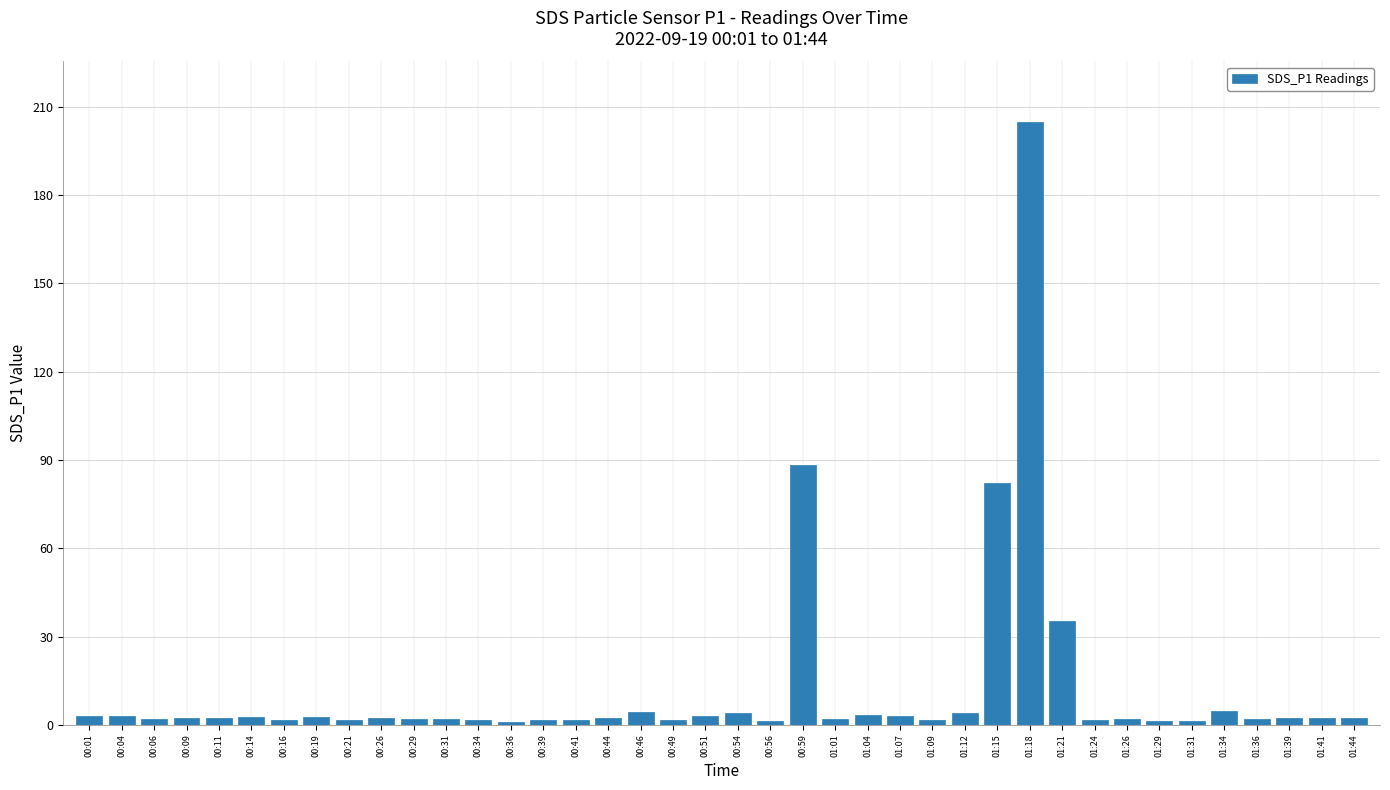

Which label corresponds to the largest value in the chart?

01:18